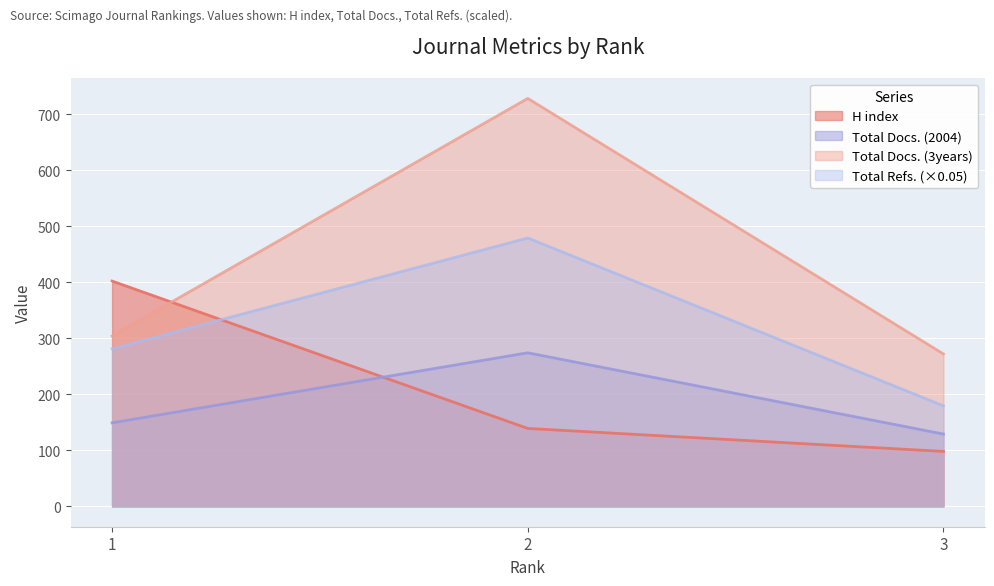

What are all the series names shown in the legend?

H index, Total Docs. (2004), Total Docs. (3years), Total Refs. (×0.05)